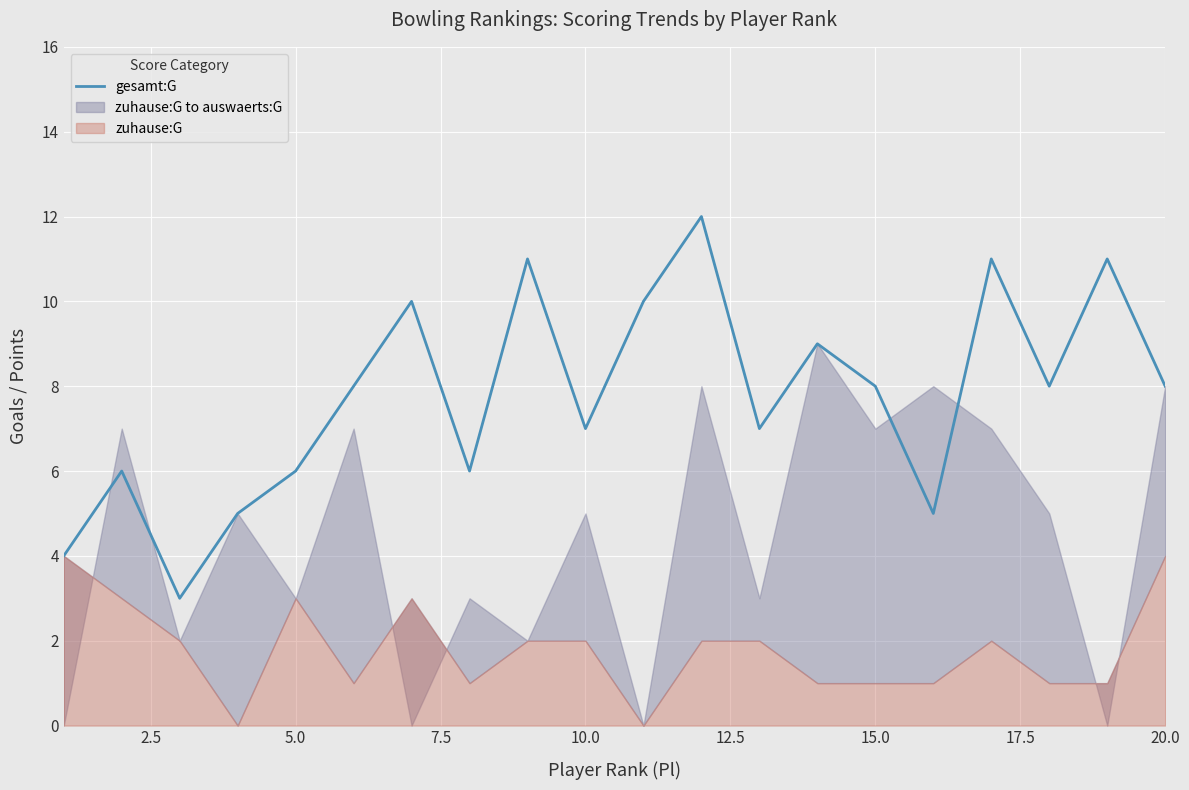

What is the minimum value for gesamt:G?

3